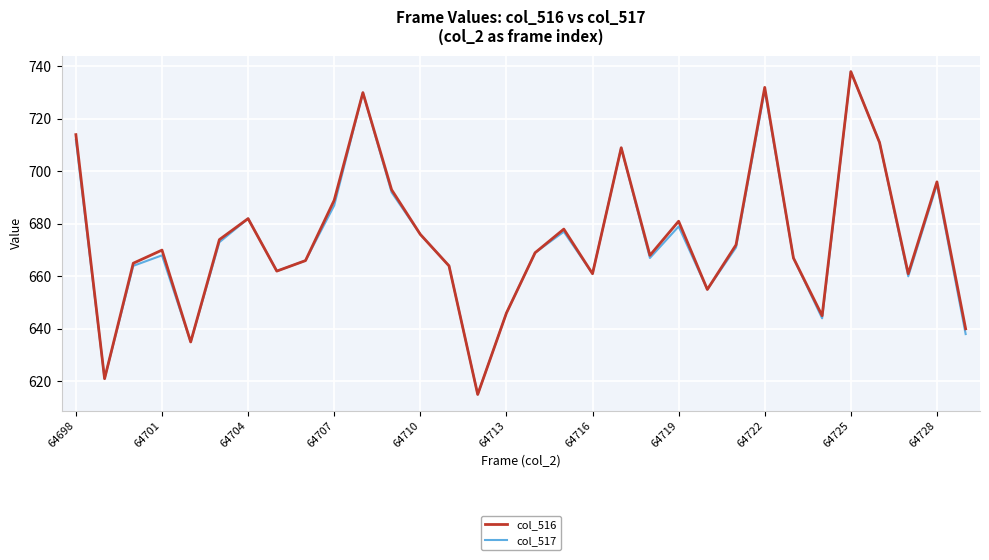

What is the minimum value shown in the chart?

615